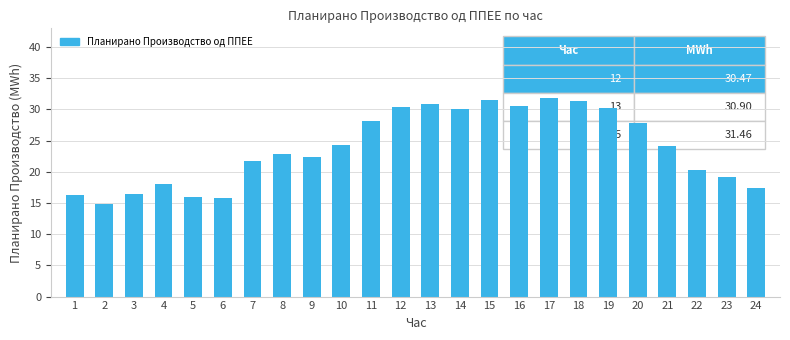

True or false: the data shows 30.3 at 19.

True